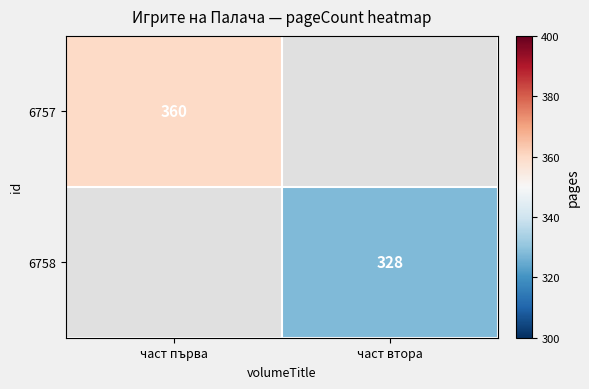

Is it true that 6757 equals 538 at част първа?

False